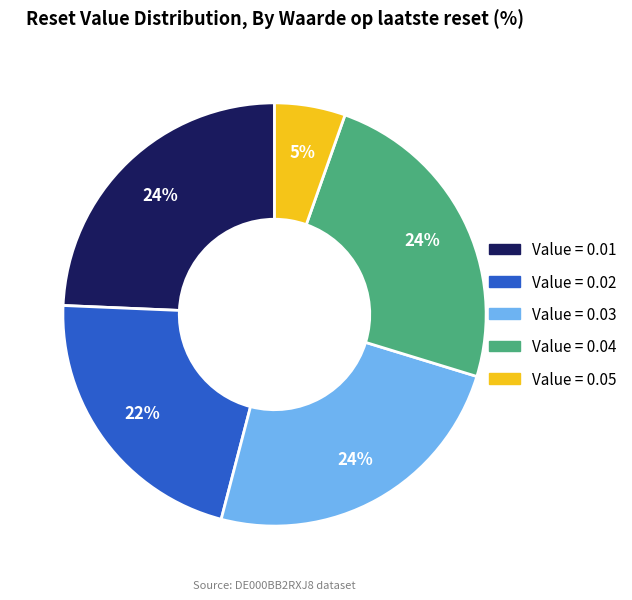

Is there a majority slice in this chart?

No